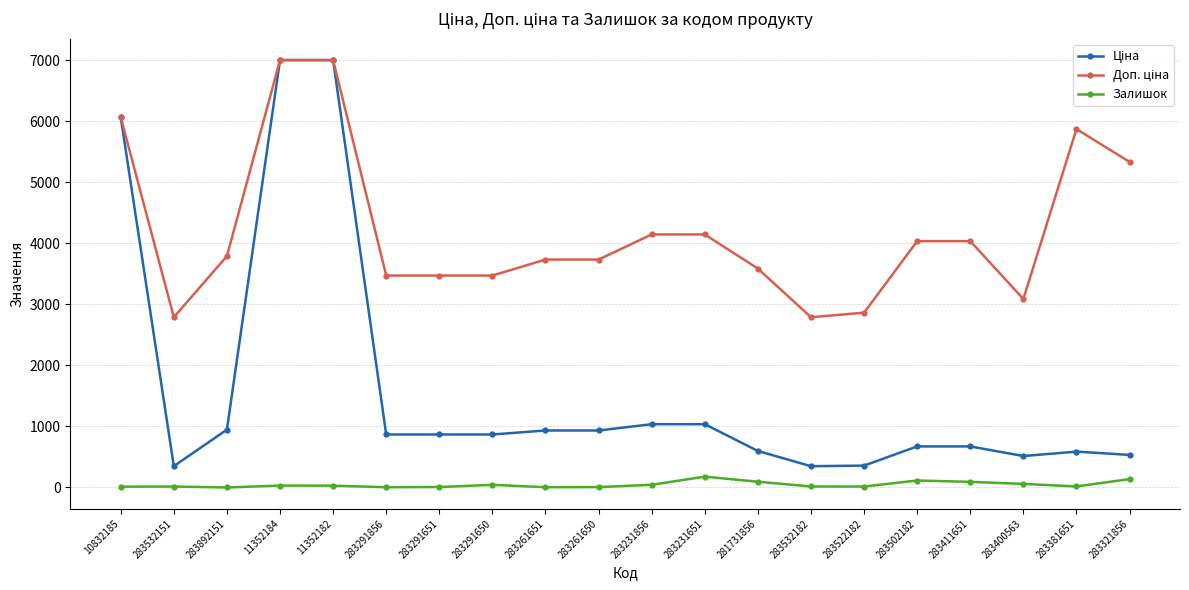

True or false: Залишок has a value of 58.0 at 283400563.

True